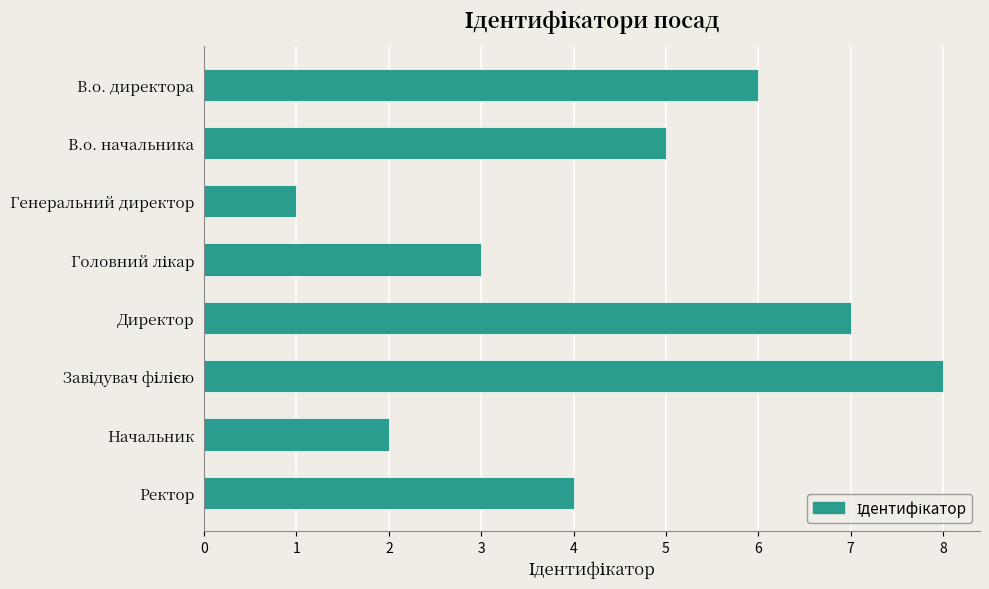

How many data points are less than 5?

4